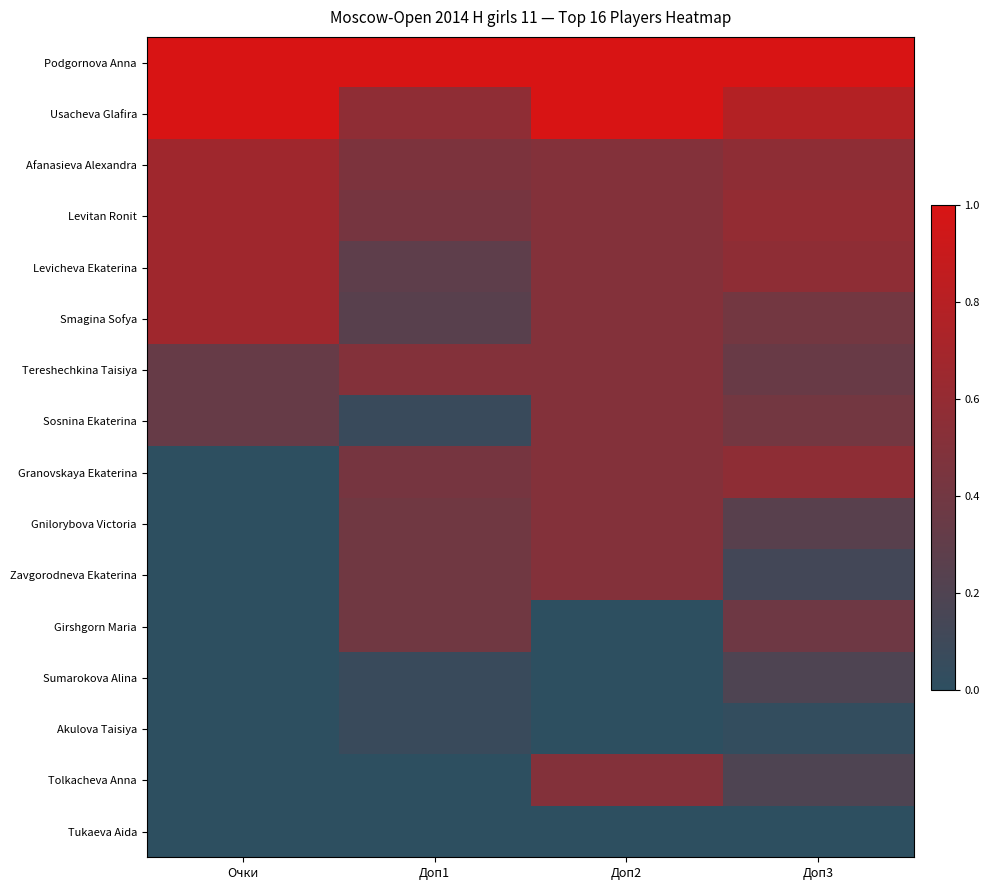

What is the total value across all series at Доп2?

7.0